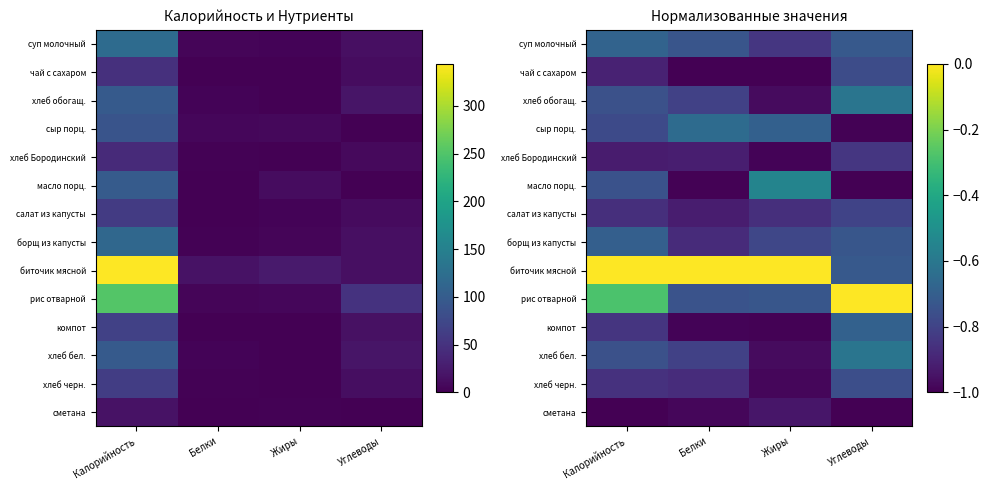

Which category has the lowest value across all series?

Белки